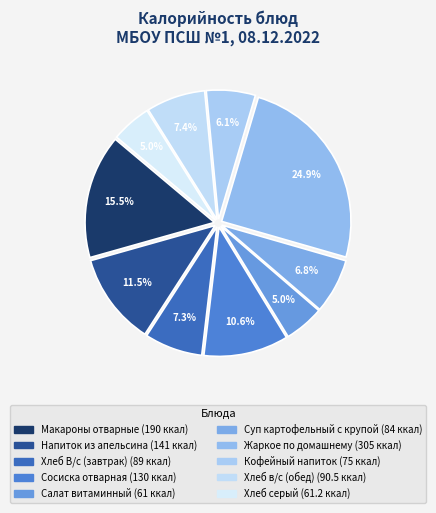

How many segments does this pie chart have?

10